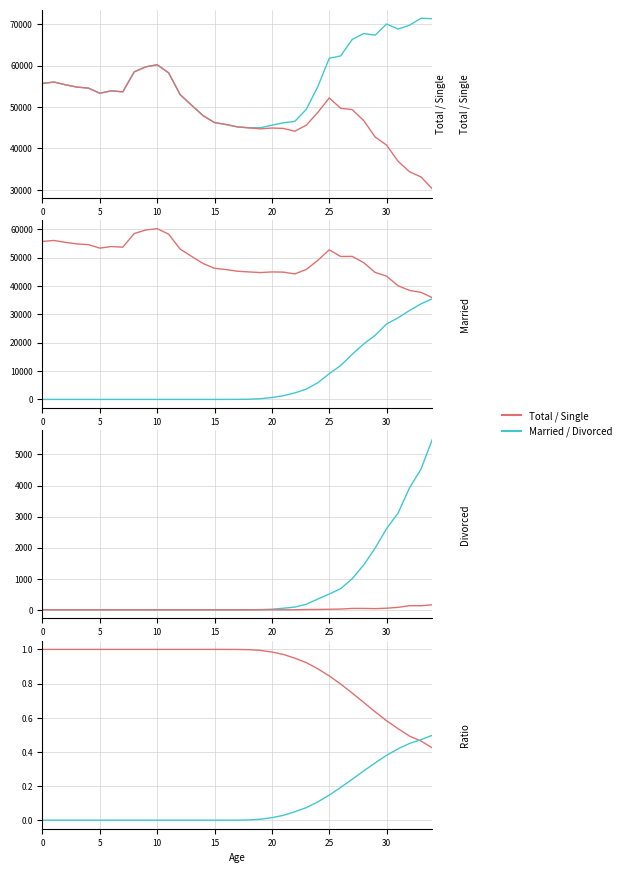

Reading left to right, list all the values displayed in this chart.

Total: 55699	56024	55374	54811	54569	53327	53904	53659	58485	59704	60199	58253	52996	50438	47908	46225	45769	45198	45006	44975	45607	46178	46525	49437	54898	61770	62338	66323	67749	67357	70057	68830	69759	71442	71334
Single: 55699	56024	55374	54811	54569	53327	53904	53659	58485	59704	60199	58253	52996	50438	47908	46225	45767	45185	44939	44716	44919	44822	44142	45618	48670	52194	49682	49376	46739	42755	40789	36882	34357	33098	30176